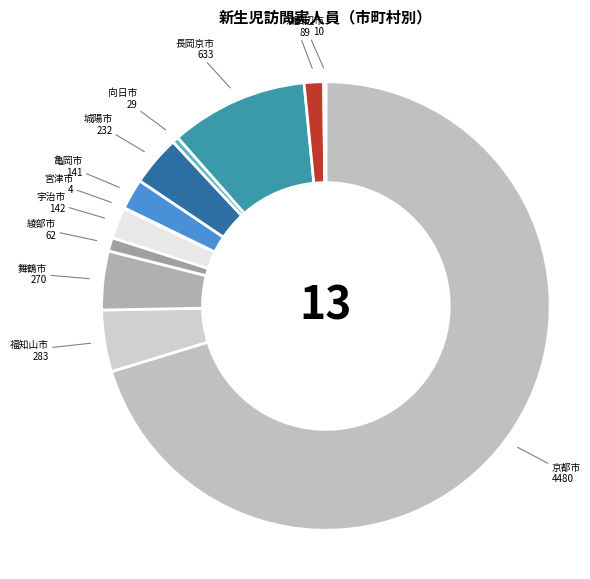

Which category has the biggest portion of the pie?

京都市